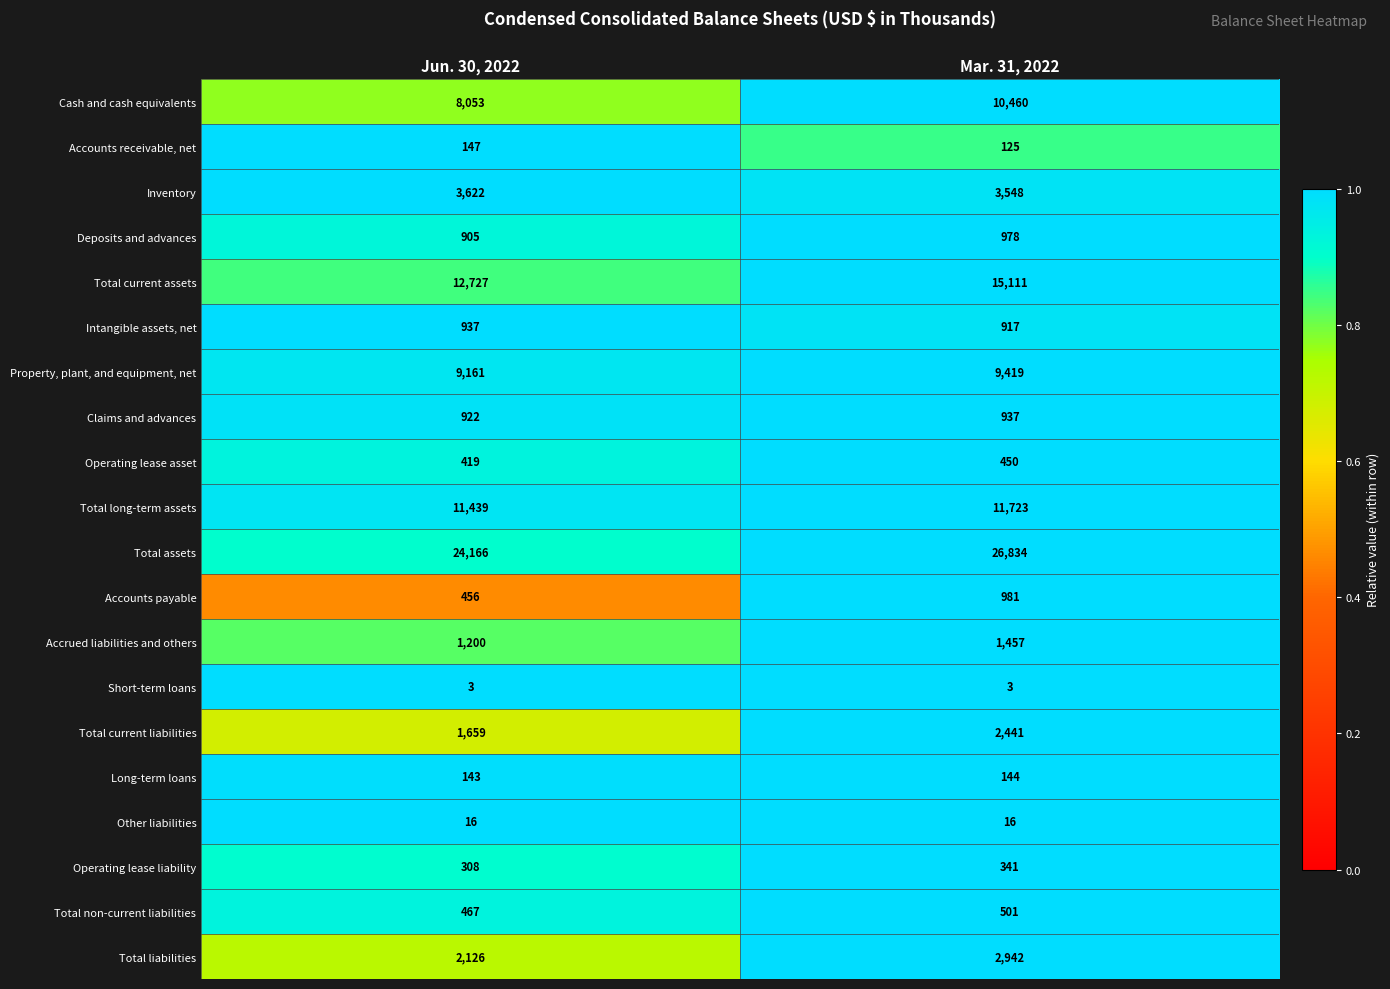

Which category has the highest value in the Intangible assets, net series?

Jun. 30, 2022